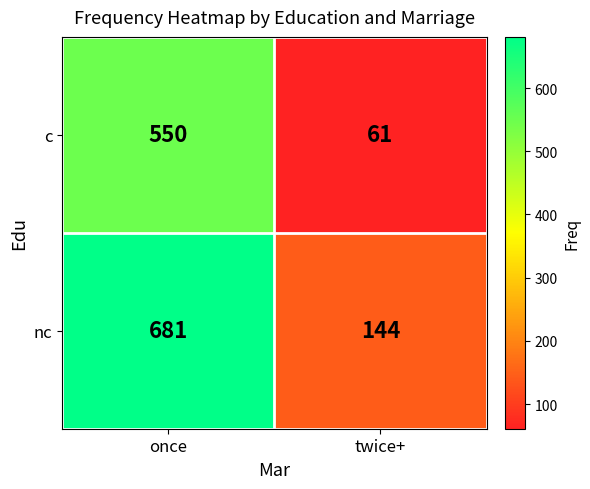

Between once and twice+, which series saw the biggest shift?

nc